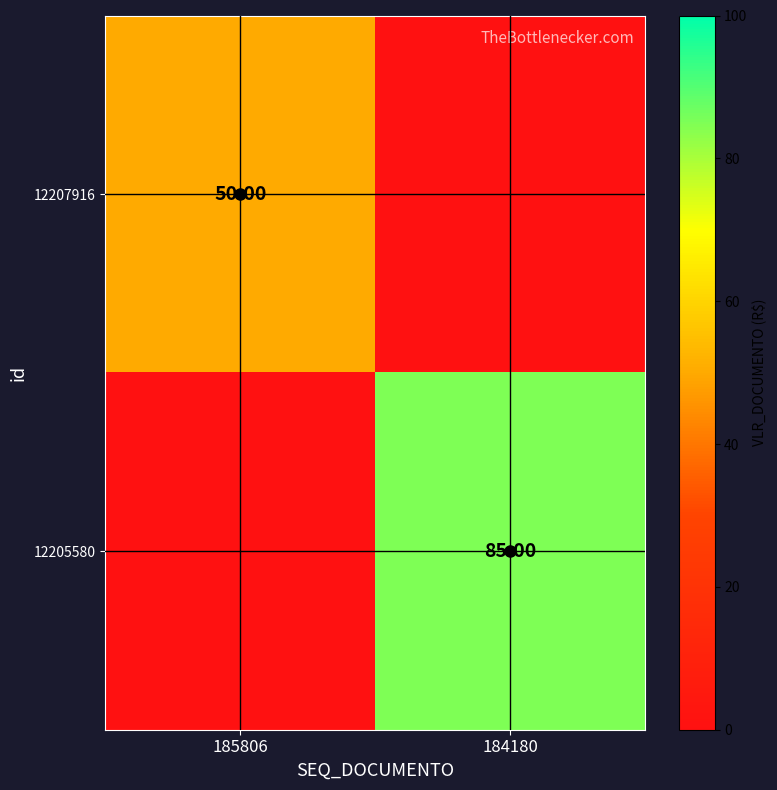

What is the difference between the 12205580 values at 185806 and 184180?

85